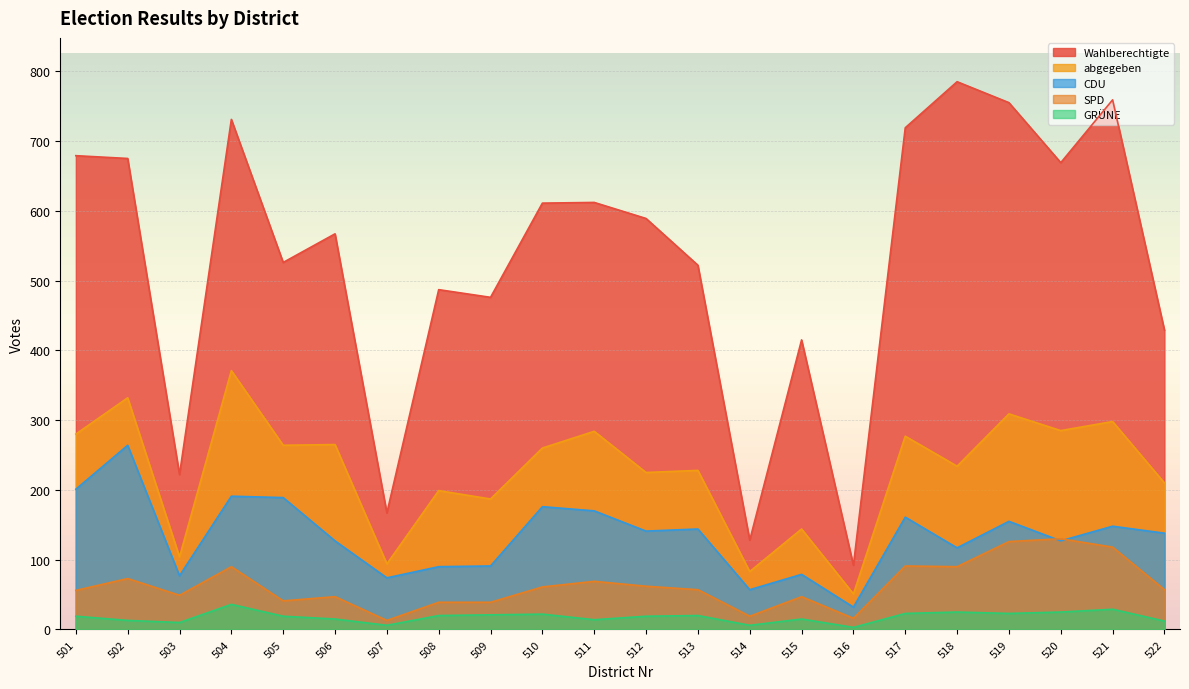

What is the difference between the maximum and second lowest values in the CDU series?

207